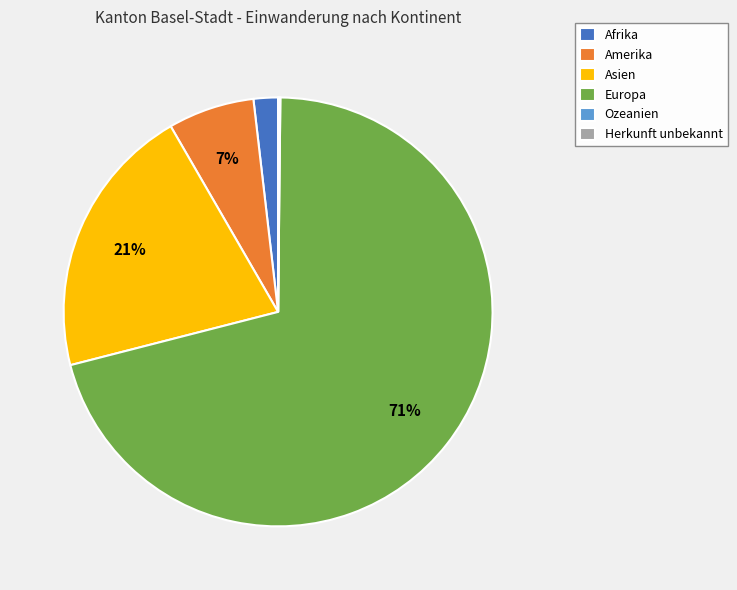

The Asien slice represents 21% of the pie. True or false?

True